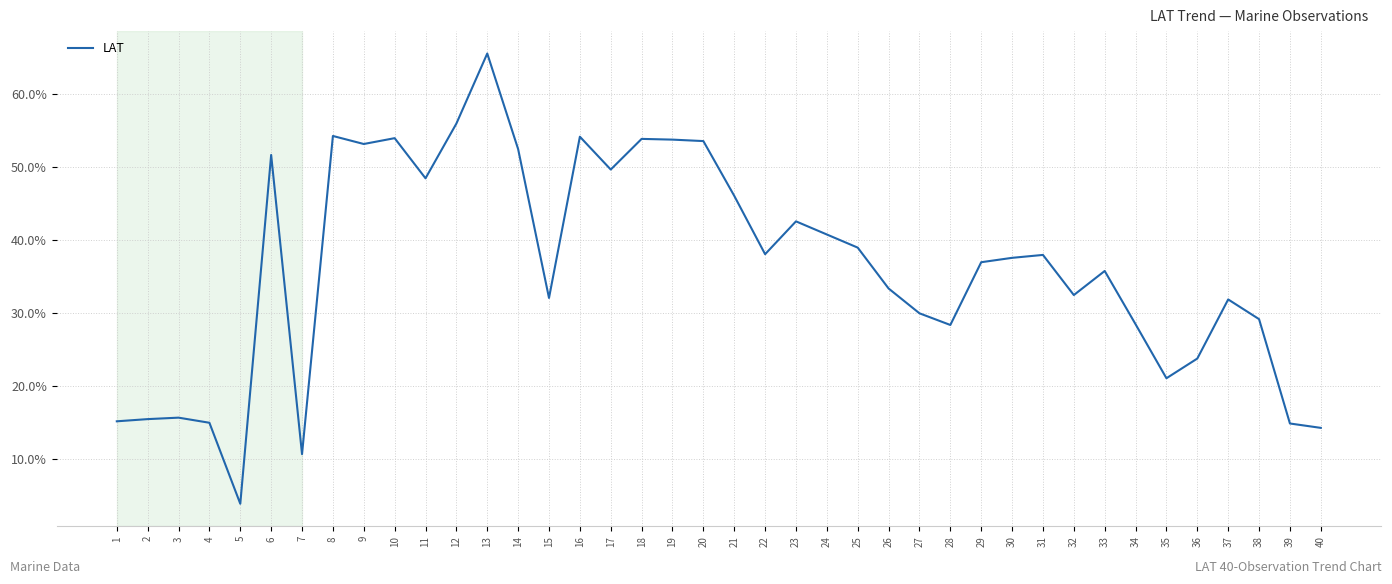

What is the maximum value shown in the chart?

65.6